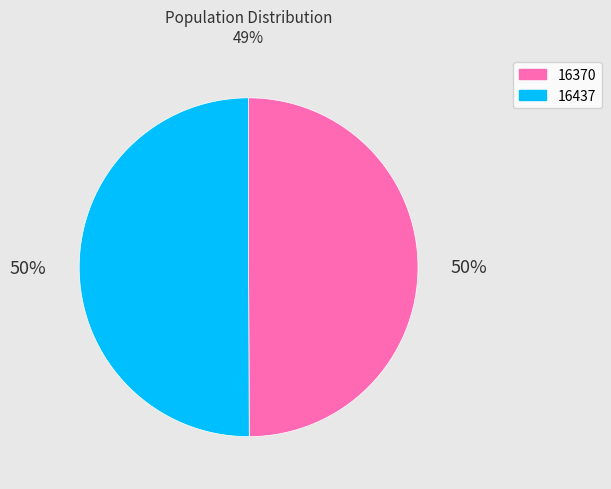

Approximately how many times larger is the value at 16370 compared to 16437?

1.0